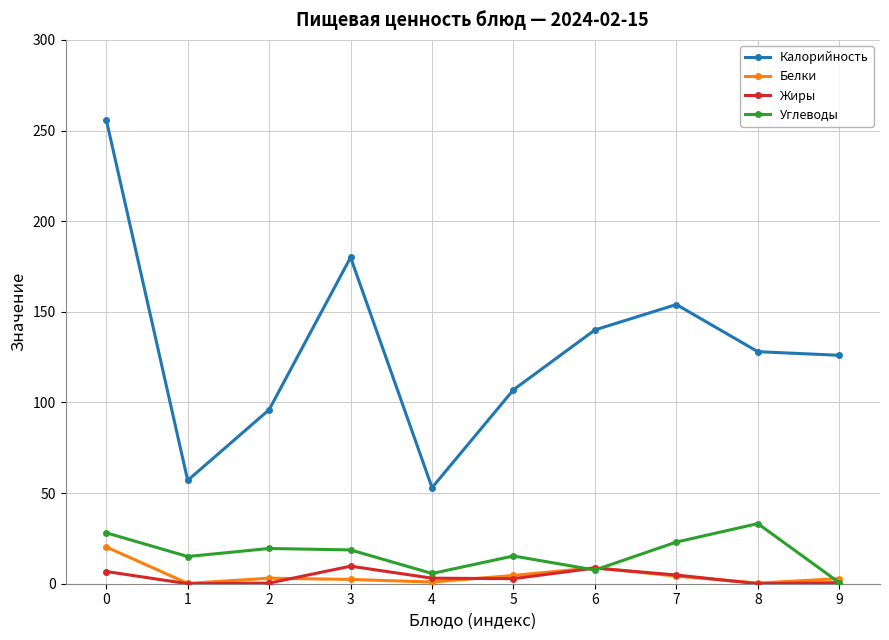

The Белки series shows 2.8 at 9. True or false?

True